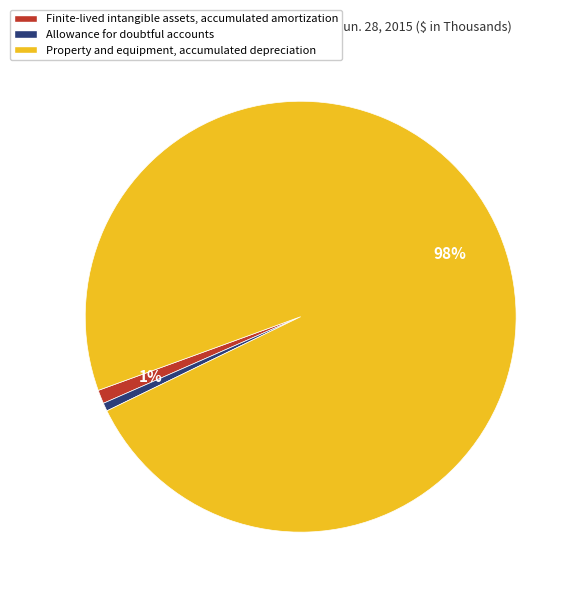

What percentage is the Allowance for doubtful accounts slice, to the nearest percent?

1%